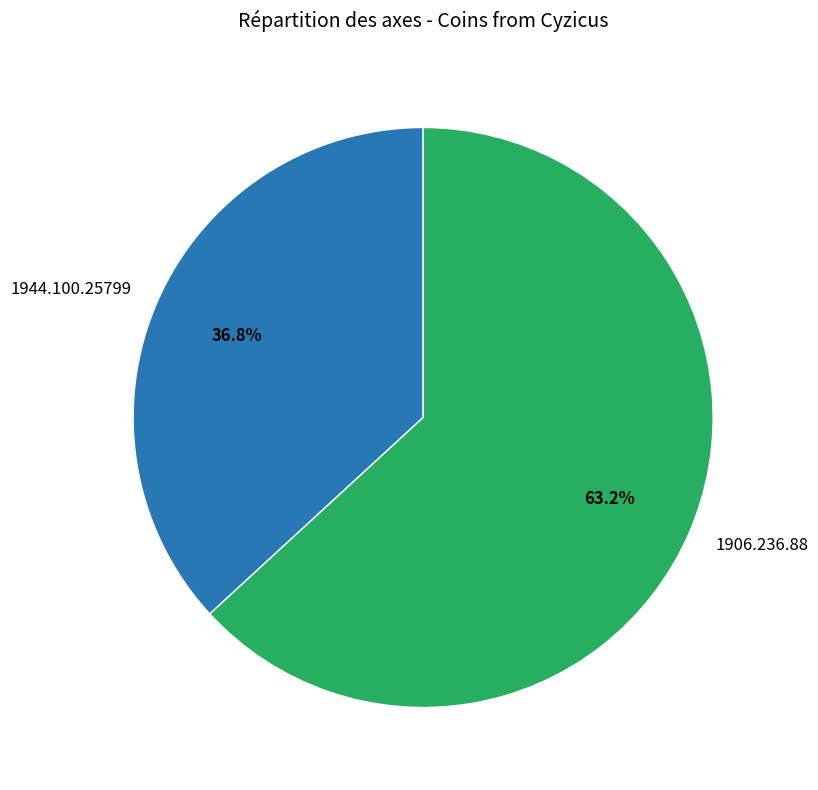

Approximately how many times larger is the value at 1906.236.88 compared to 1944.100.25799?

1.7